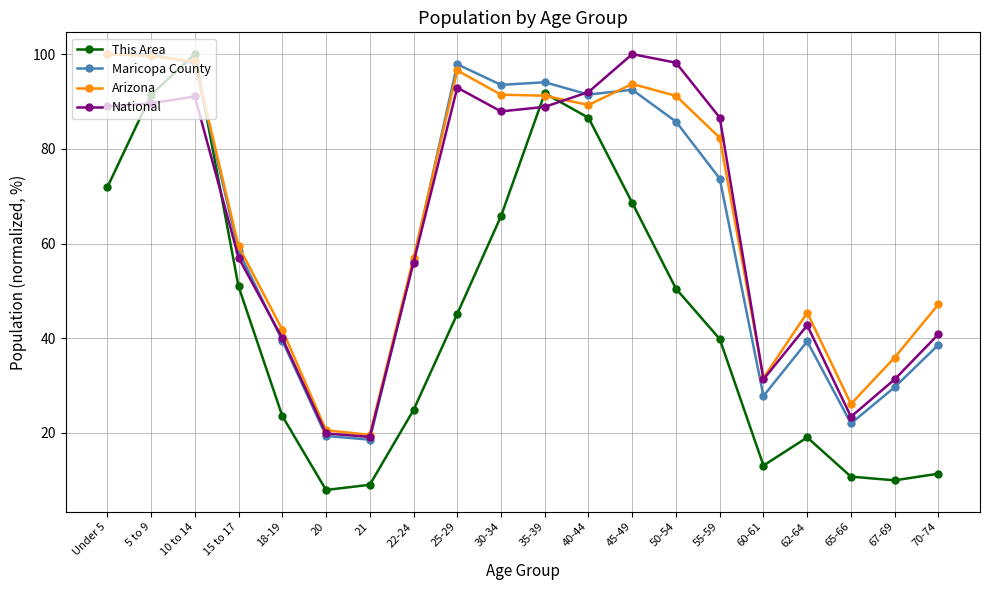

In National, how many points are higher than both neighbors (excluding endpoints)?

4